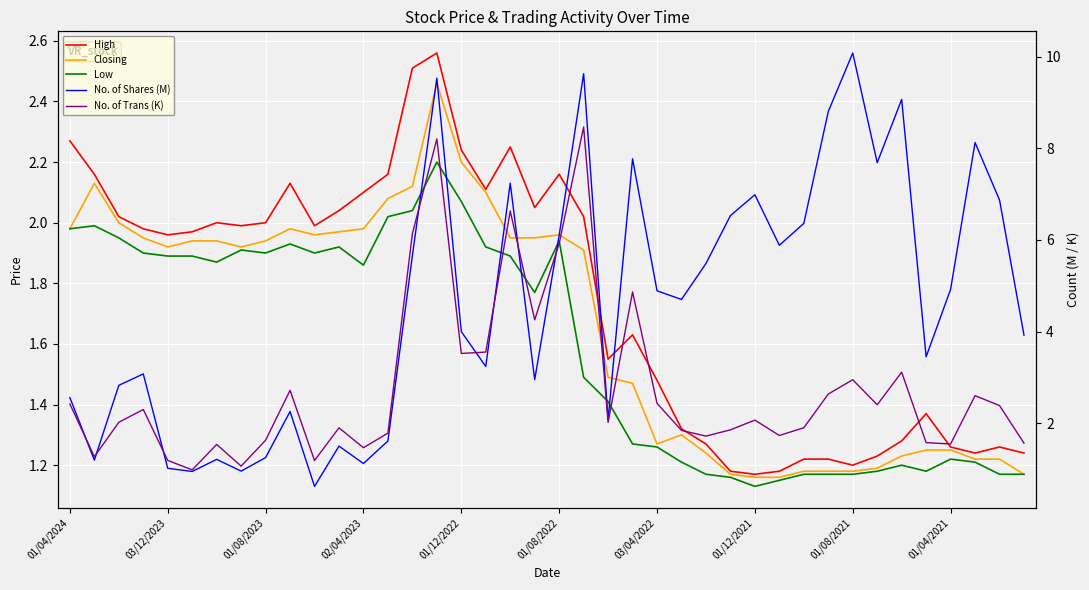

Count the number of data series in this chart.

5